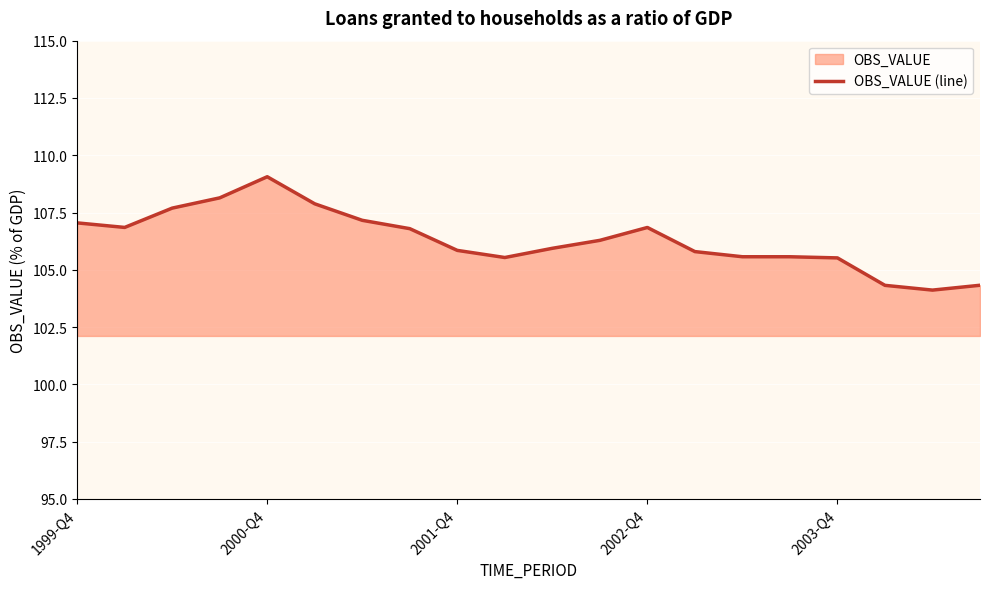

What is the sum of the values at 1999-Q4 and 13?

212.8